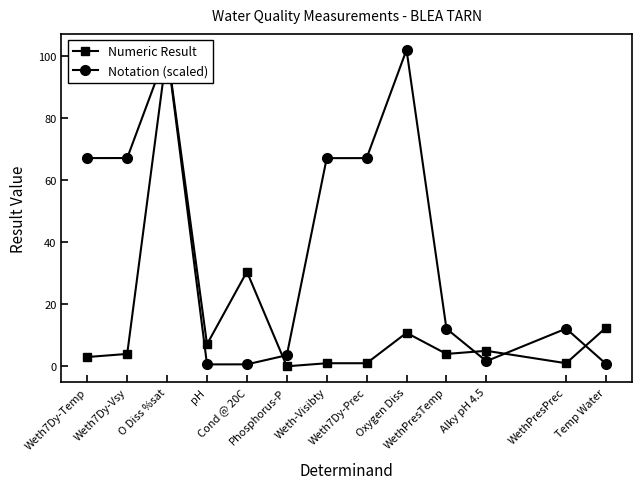

How many lines are shown in the chart?

2